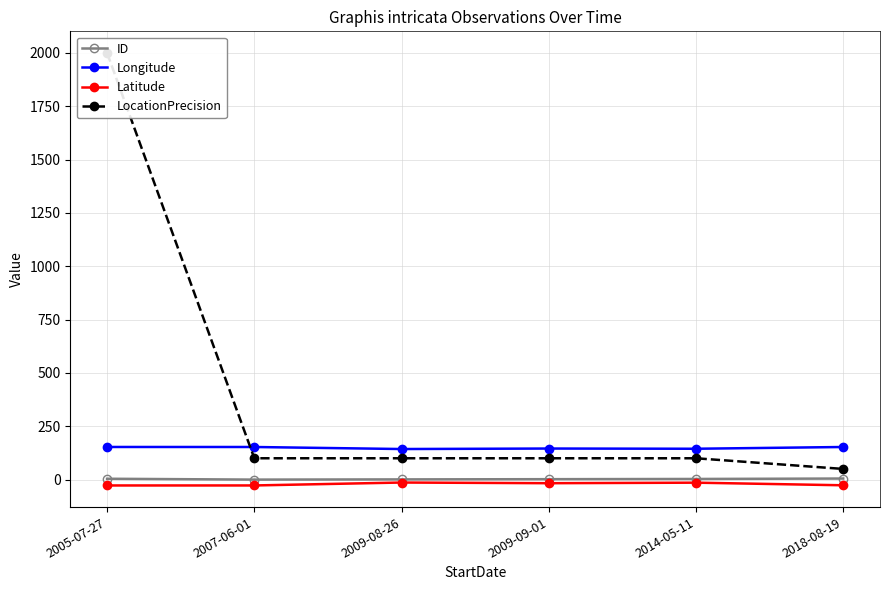

Is this an area chart (filled region under the line)?

No